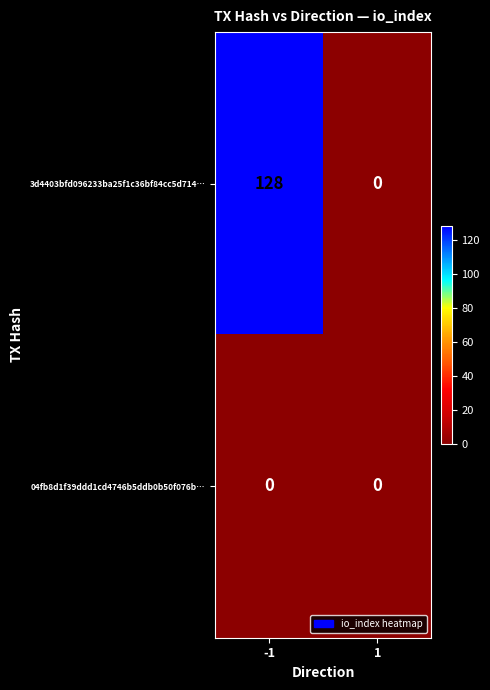

Read the 3d4403bfd096233ba25f1c36bf84cc5d714… value at -1, to the nearest 10.

130